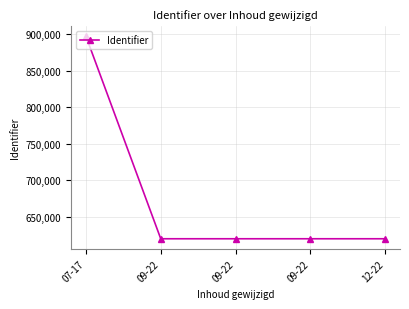

The chart shows a value of 393209 at 07-17. True or false?

False